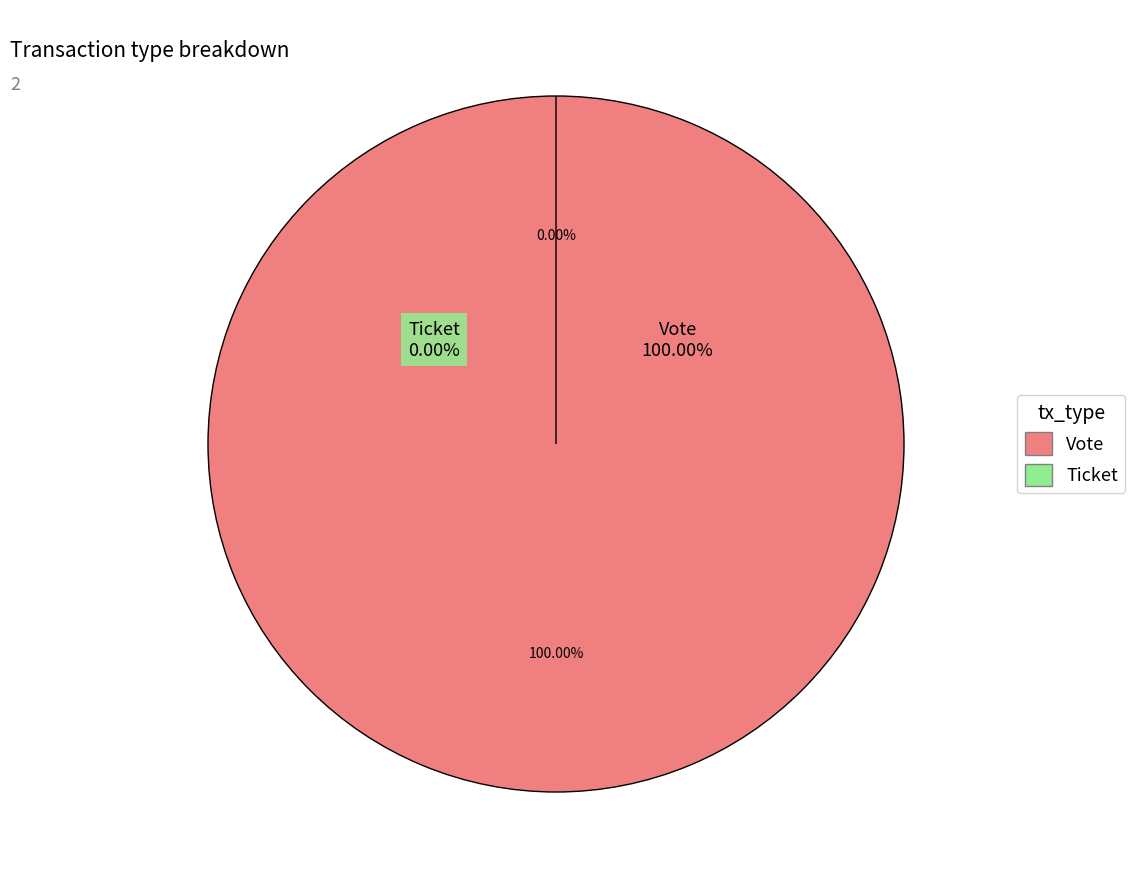

Count the number of slices in the pie.

2